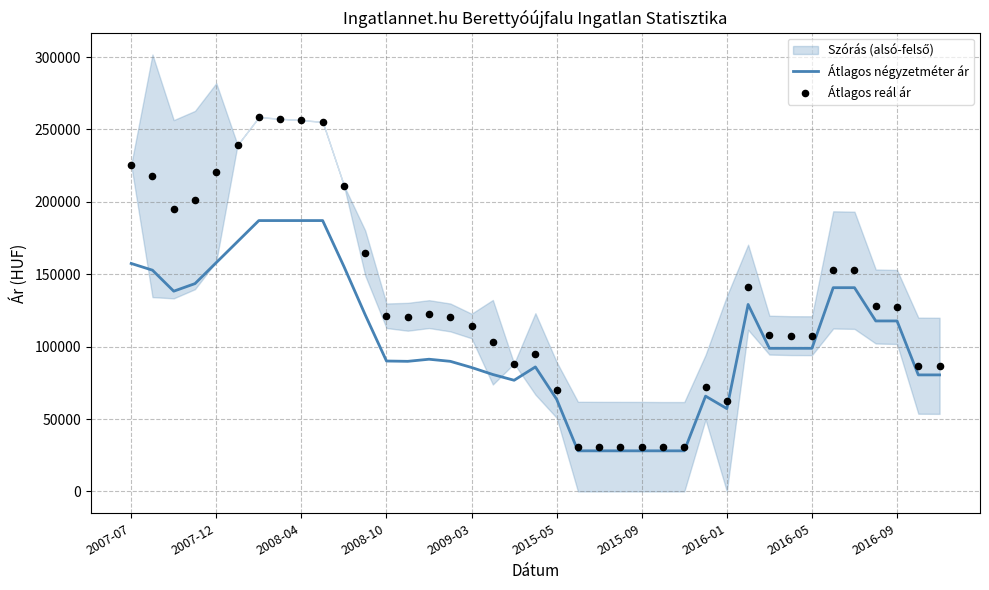

Is the value of Átlagos reál ár at 24 greater than the value of Átlagos négyzetméter ár at 13?

No